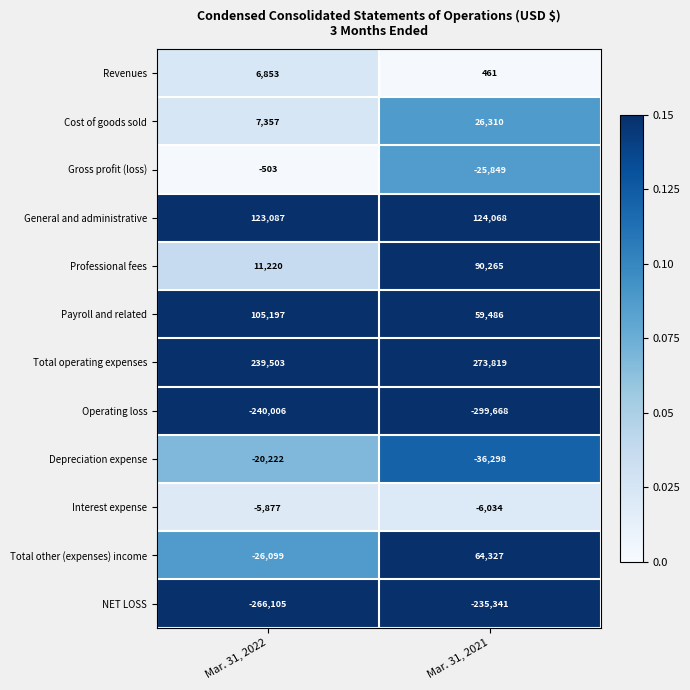

Where is Total other (expenses) income nearest to the value 19114?

Mar. 31, 2022